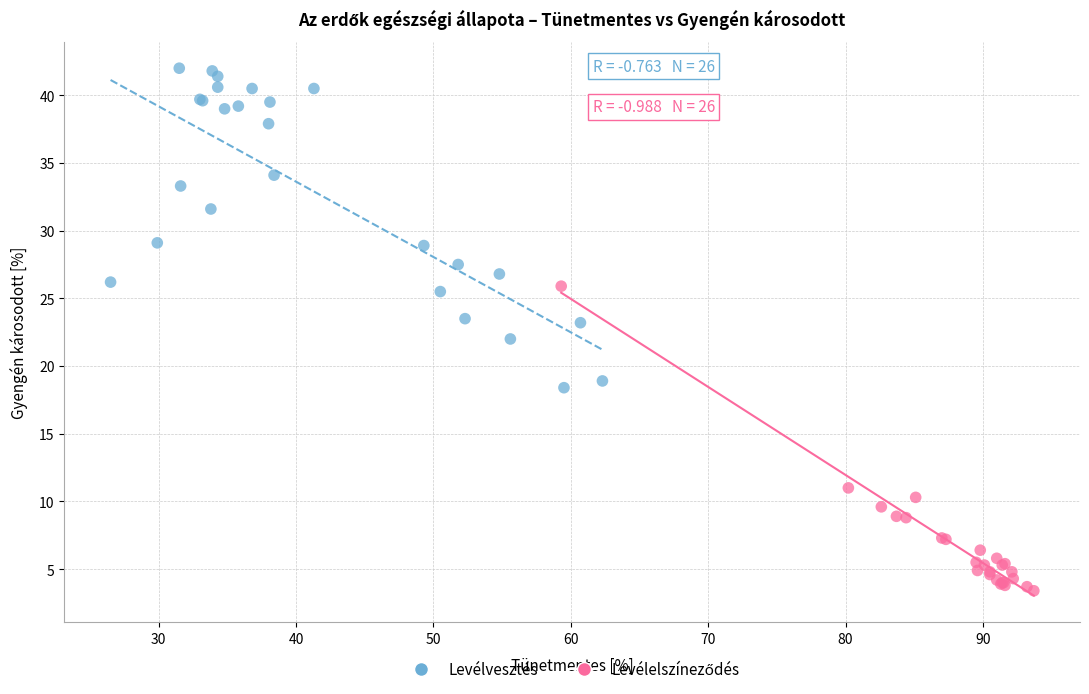

Which series has the largest Y range (max minus min)?

Levélvesztés